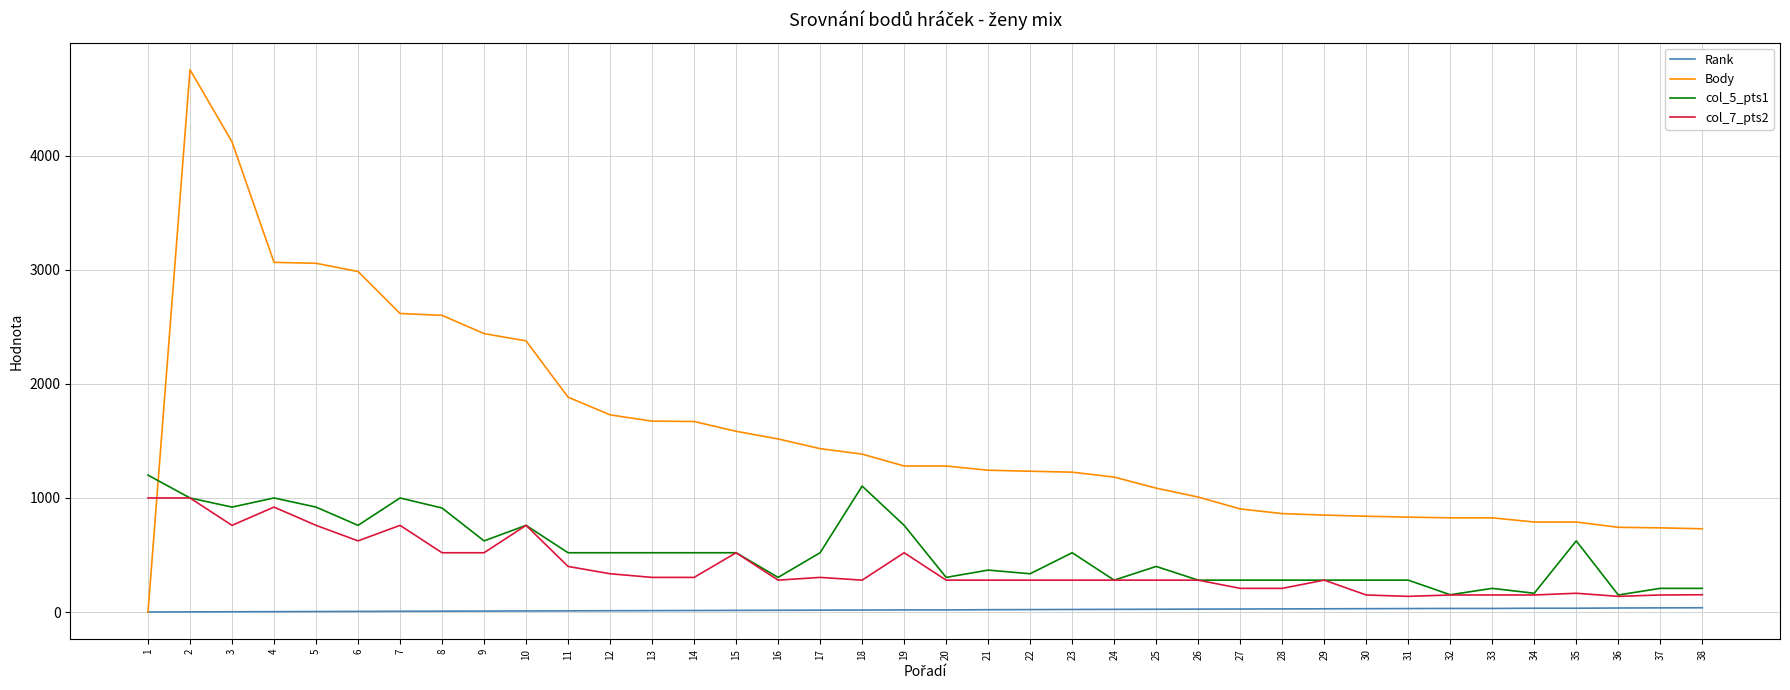

Between 3 and 25, which series saw the biggest shift?

Body